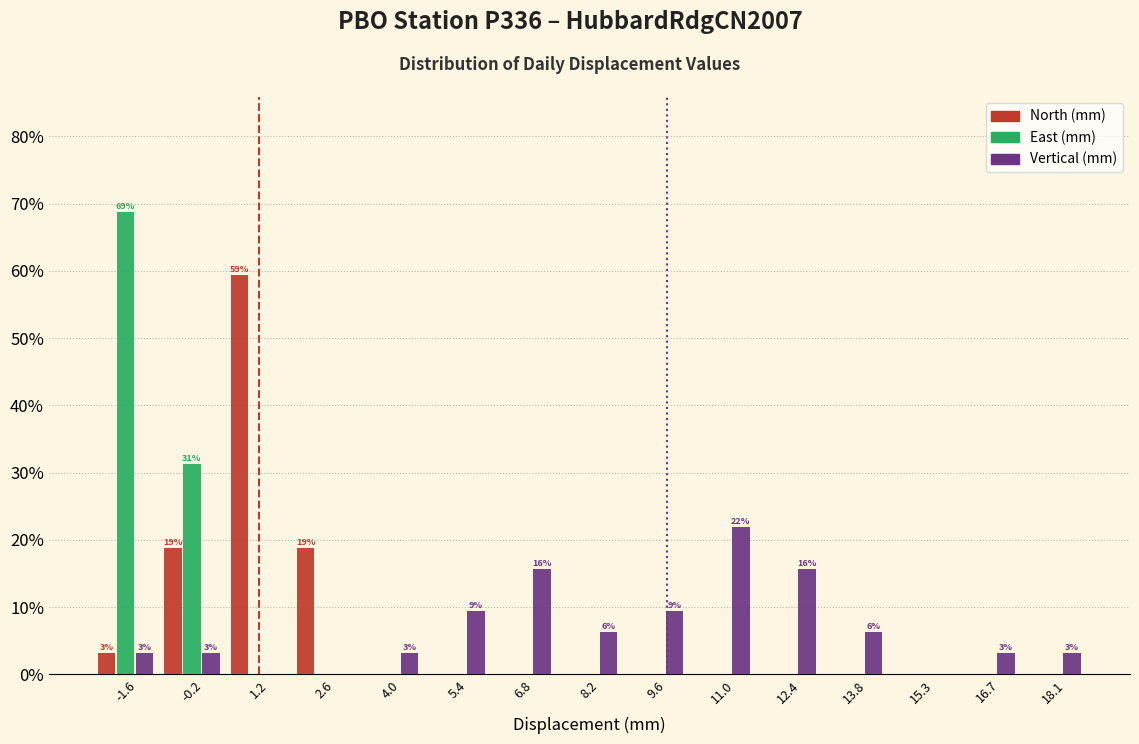

In the North (mm) series, which range on the x-axis has the tallest bar?

0.4 to 1.8